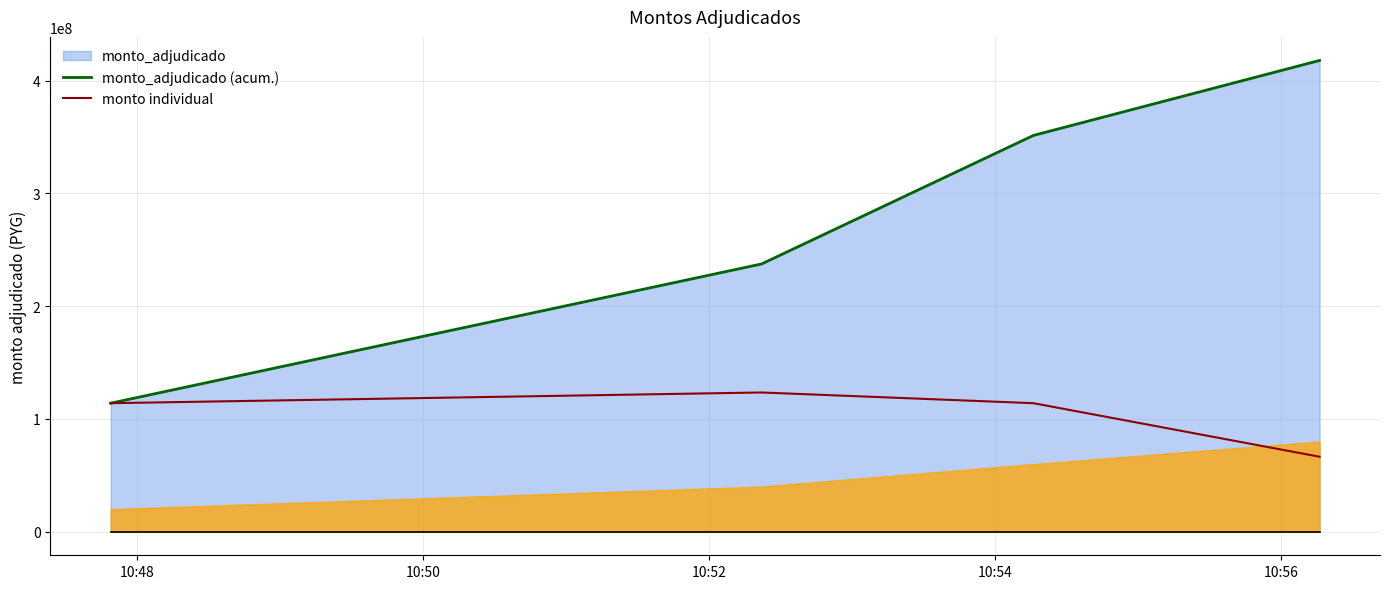

In monto individual, how many points are higher than both neighbors (excluding endpoints)?

1